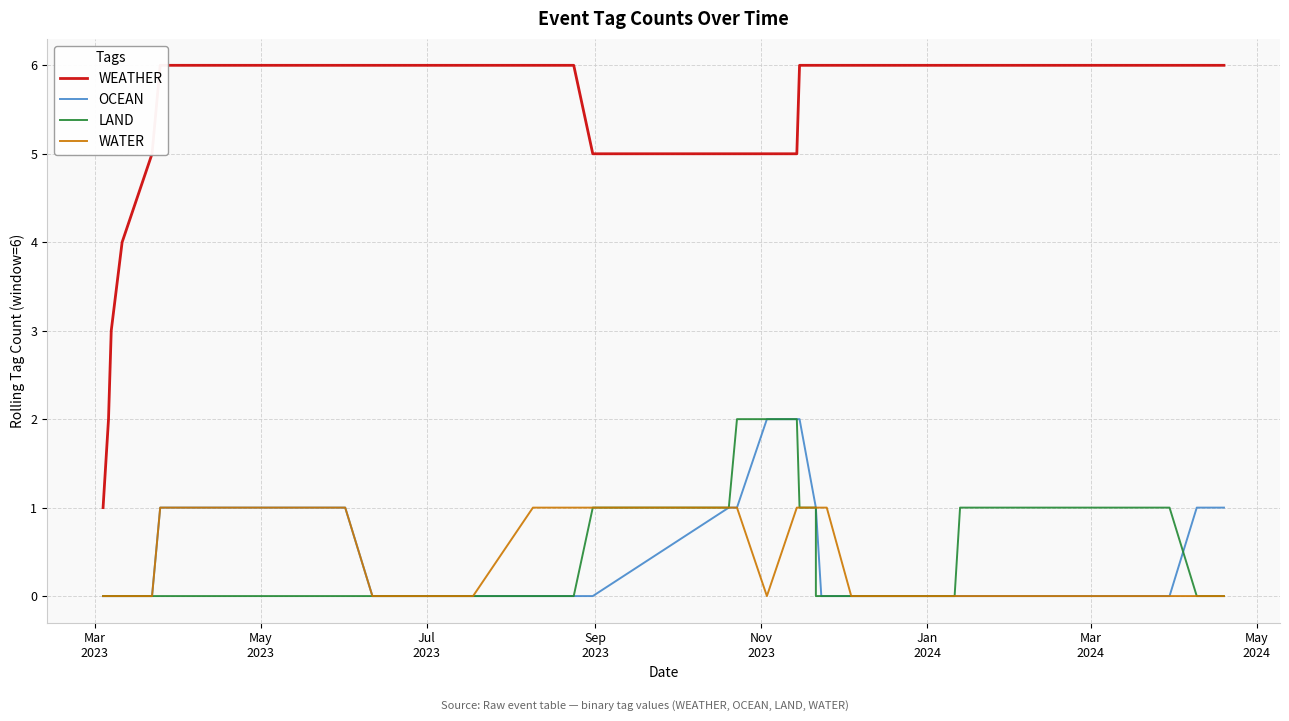

How many lines are shown in the chart?

4